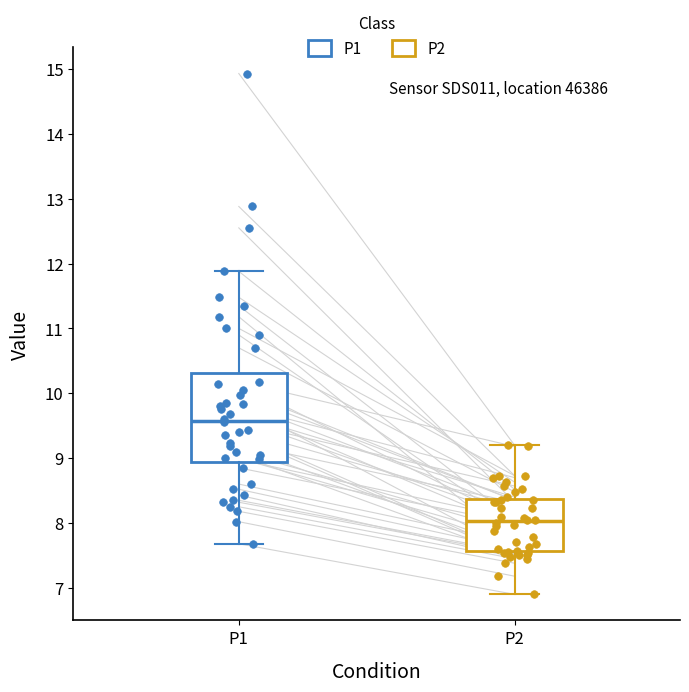

Comparing the boxes themselves (not the whiskers), which one is the tallest?

P1